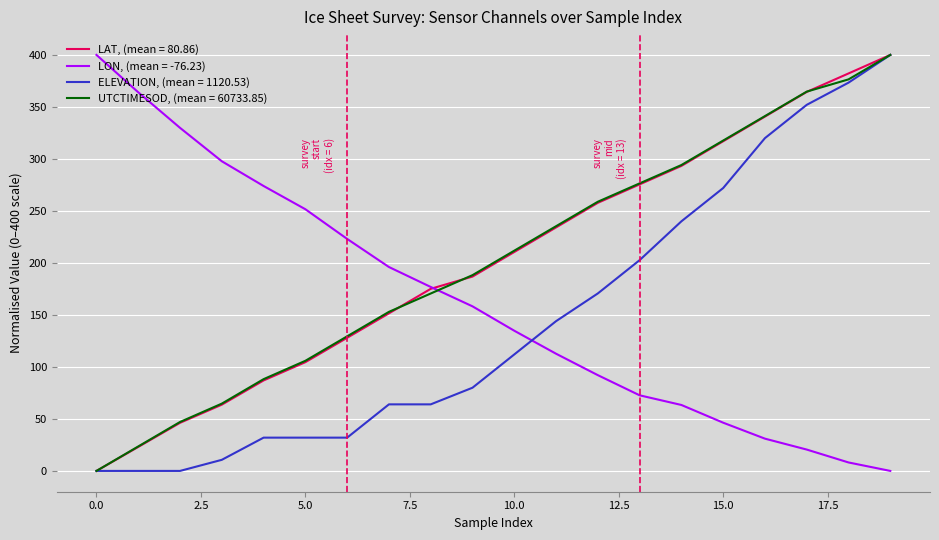

What is the maximum value shown in the chart?

400.0